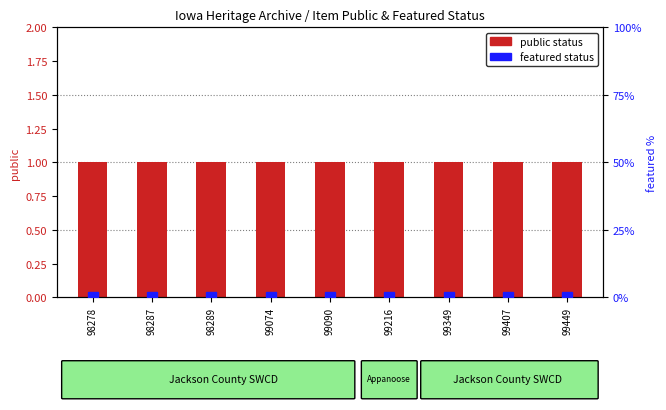

Where is public status nearest to the value 1?

98278